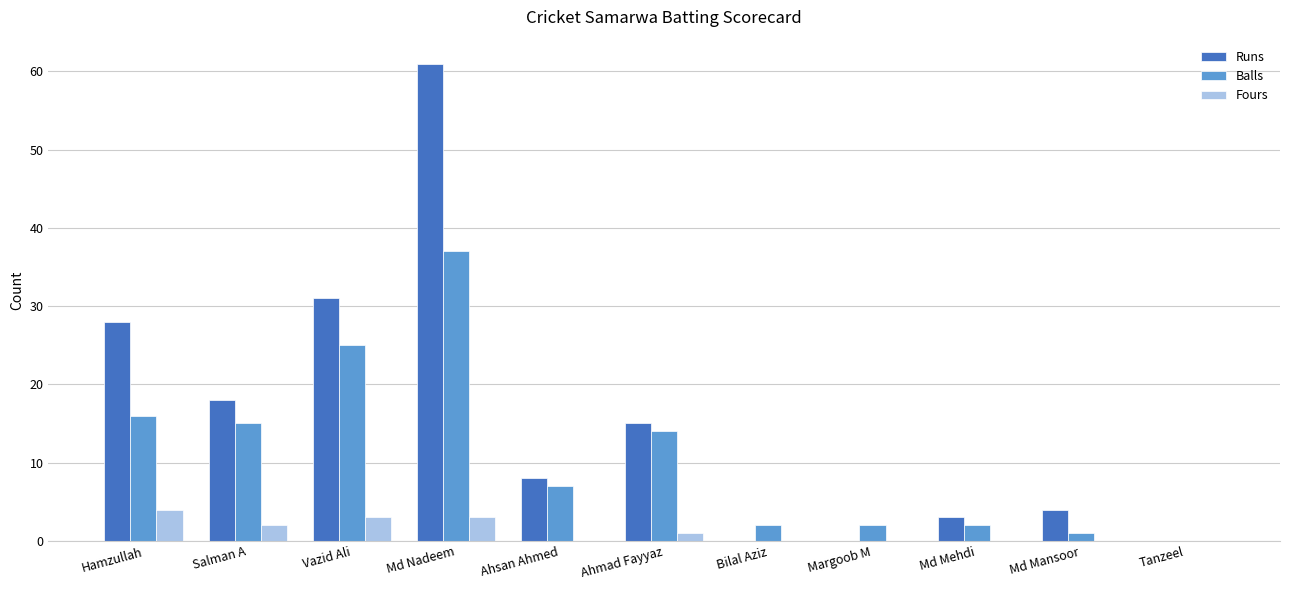

At which category is the sum across all series the highest?

Md Nadeem